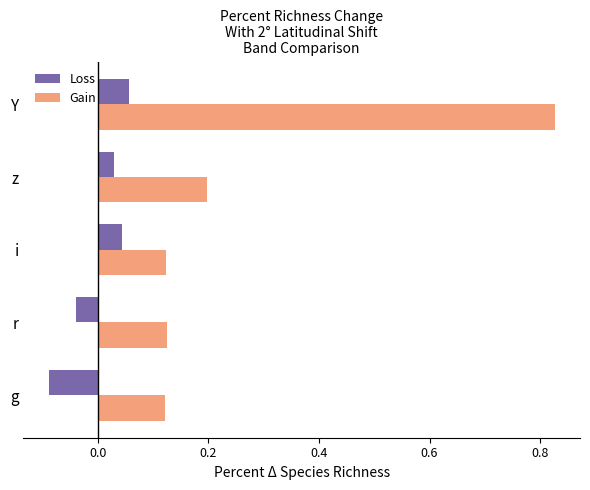

The Loss series shows 0.0 at Y. True or false?

False